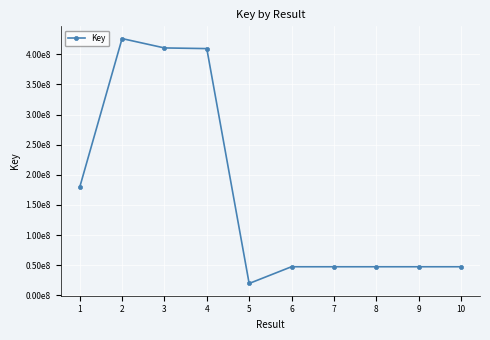

Is this an area chart (filled region under the line)?

No